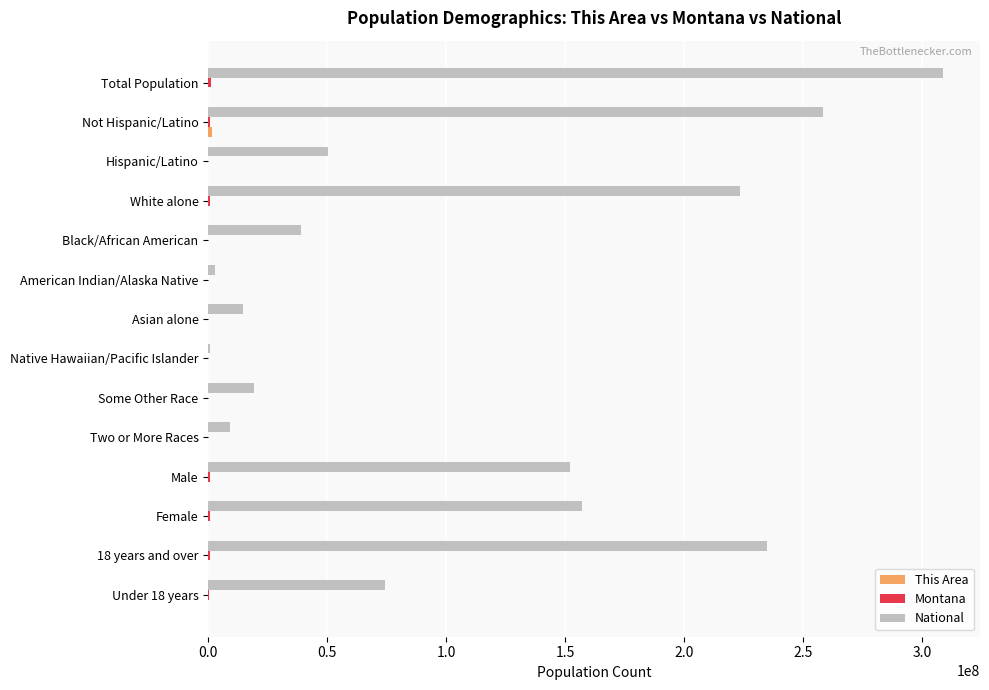

What is the maximum value shown in the chart?

308745538